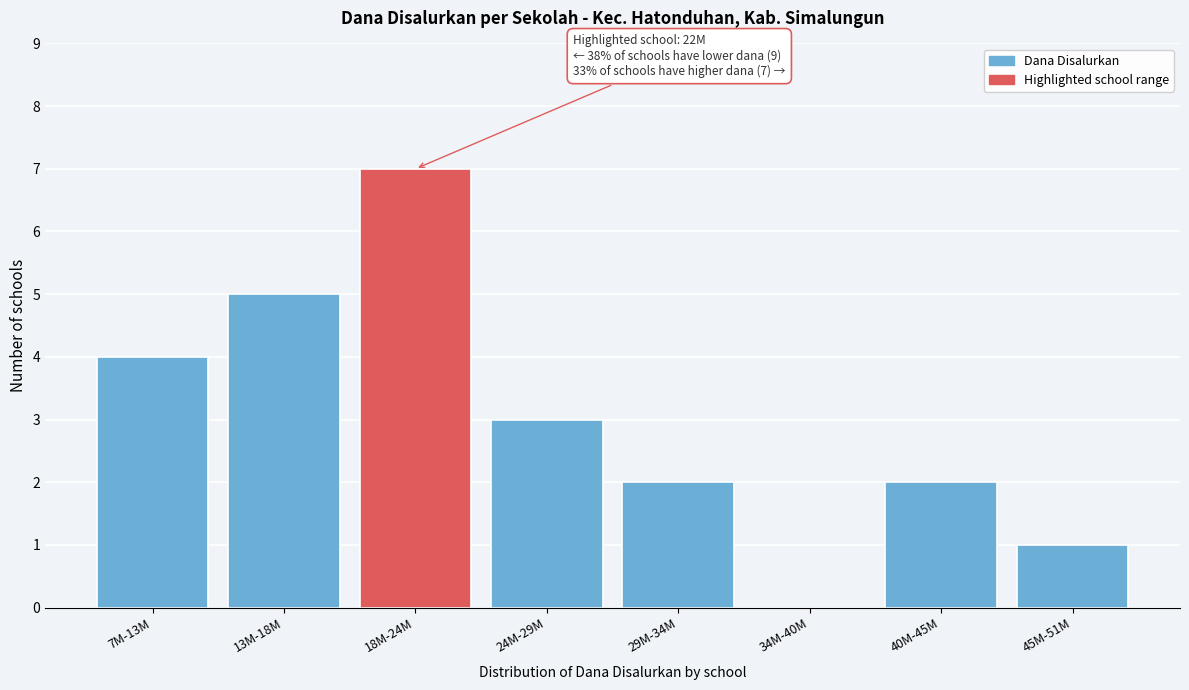

Reading right to left, extract all data points from this chart.

45M-51M=1	40M-45M=2	34M-40M=0	29M-34M=2	24M-29M=3	18M-24M=7	13M-18M=5	7M-13M=4